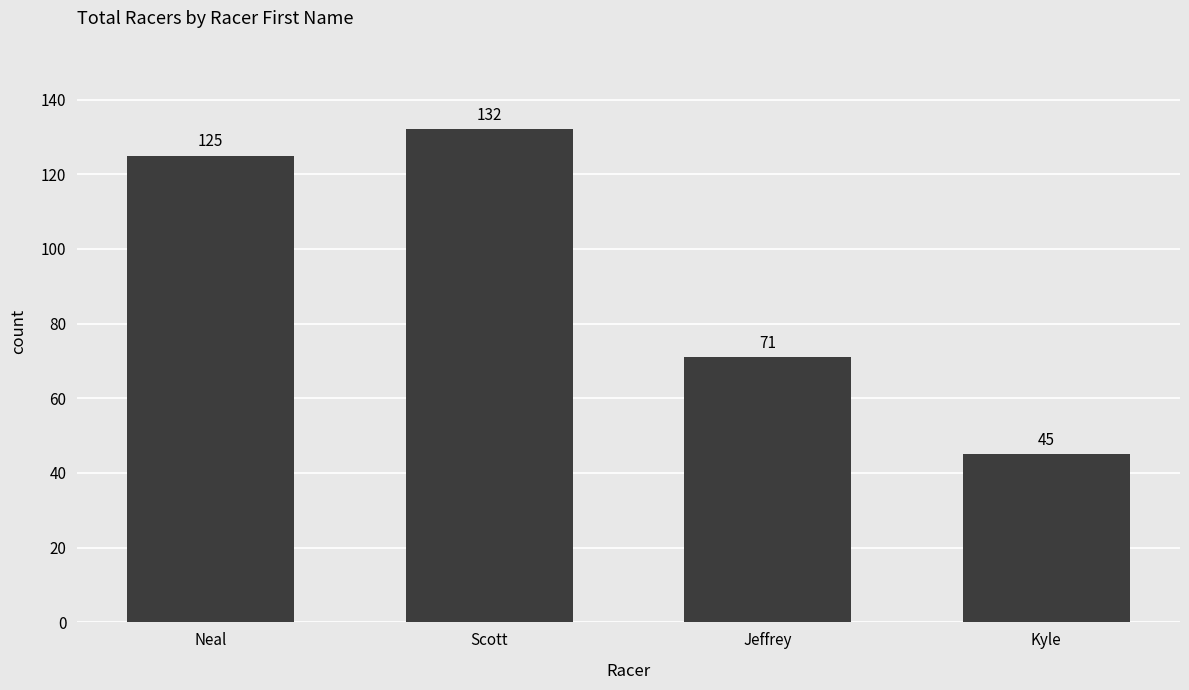

What is the label of the 3rd bar from the left?

Jeffrey